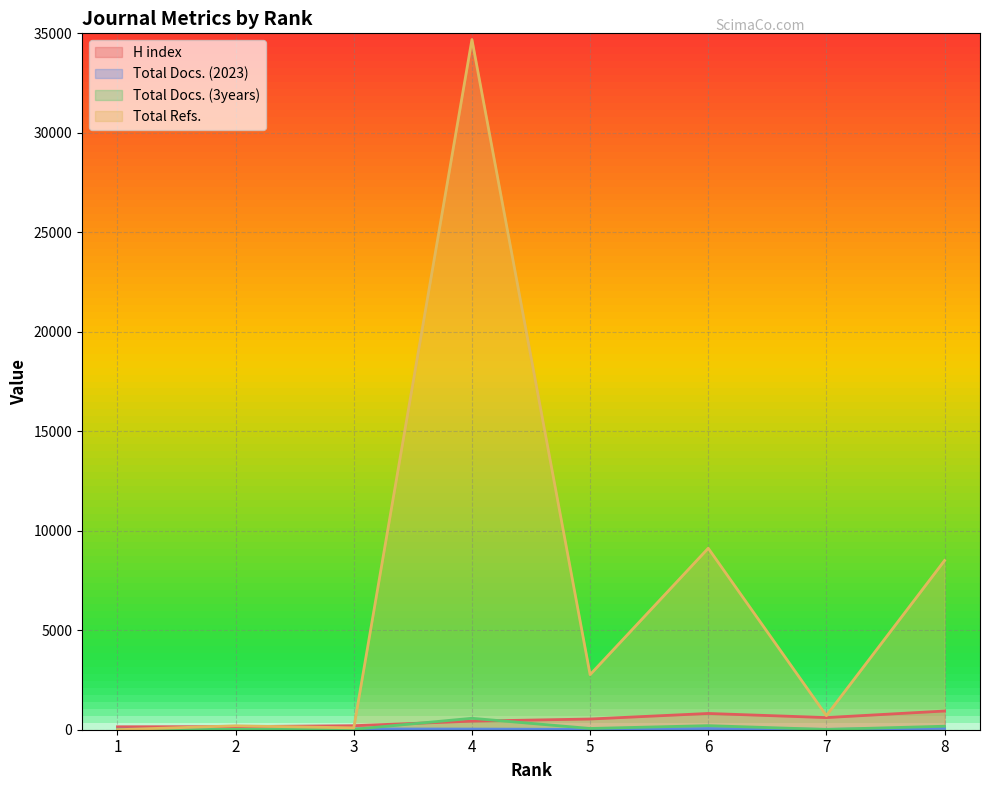

Where does the Total Docs. (3years) series first go above 63?

4